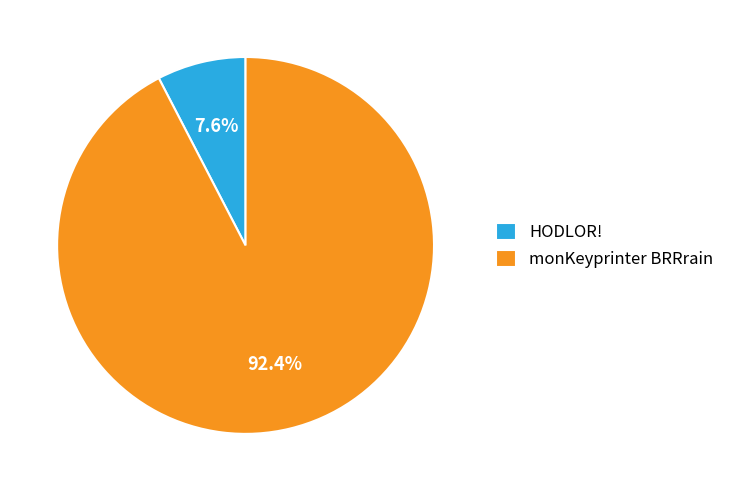

What percentage is NOT represented by HODLOR!?

92.4%